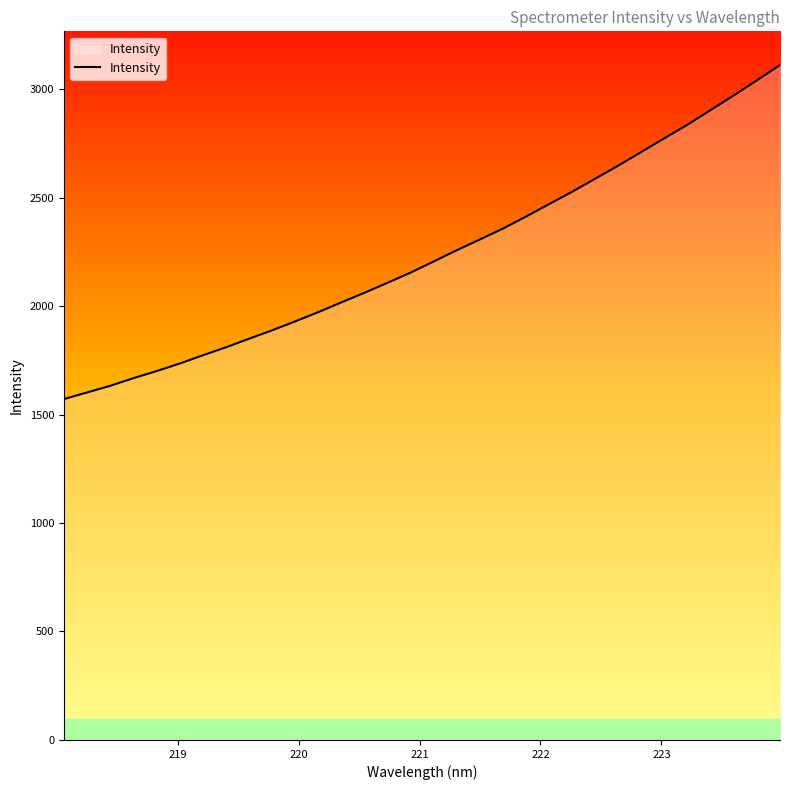

What is the difference between the maximum and minimum values?

1539.6